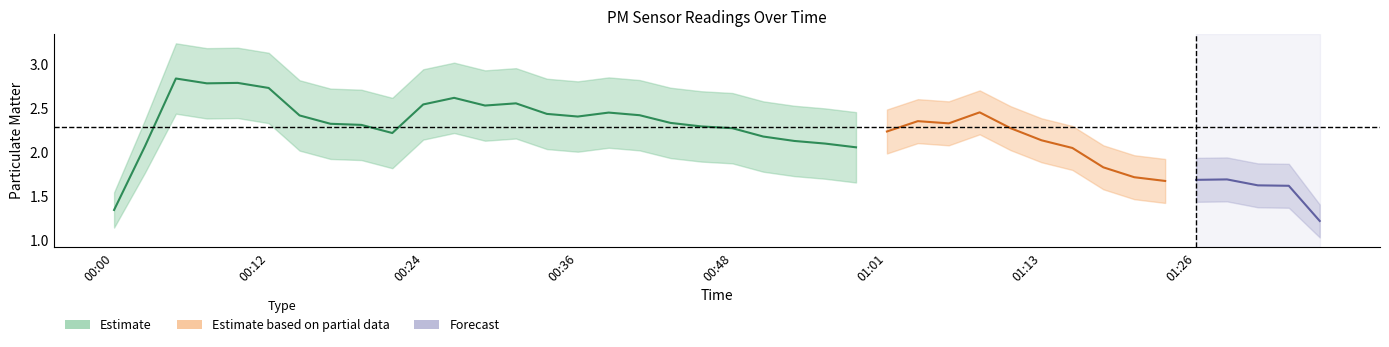

What is the label of the 24th point from the right?

00:39